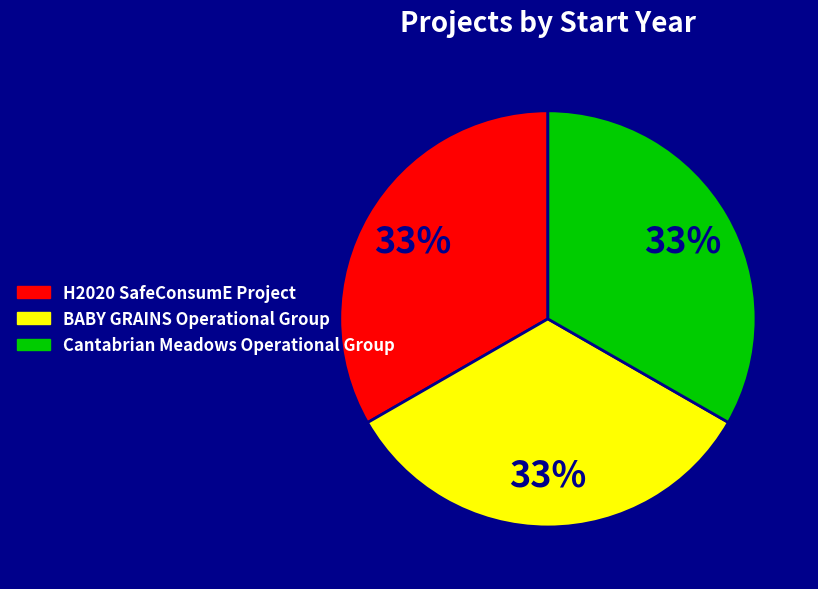

The H2020 SafeConsumE Project slice represents 33% of the pie. True or false?

True